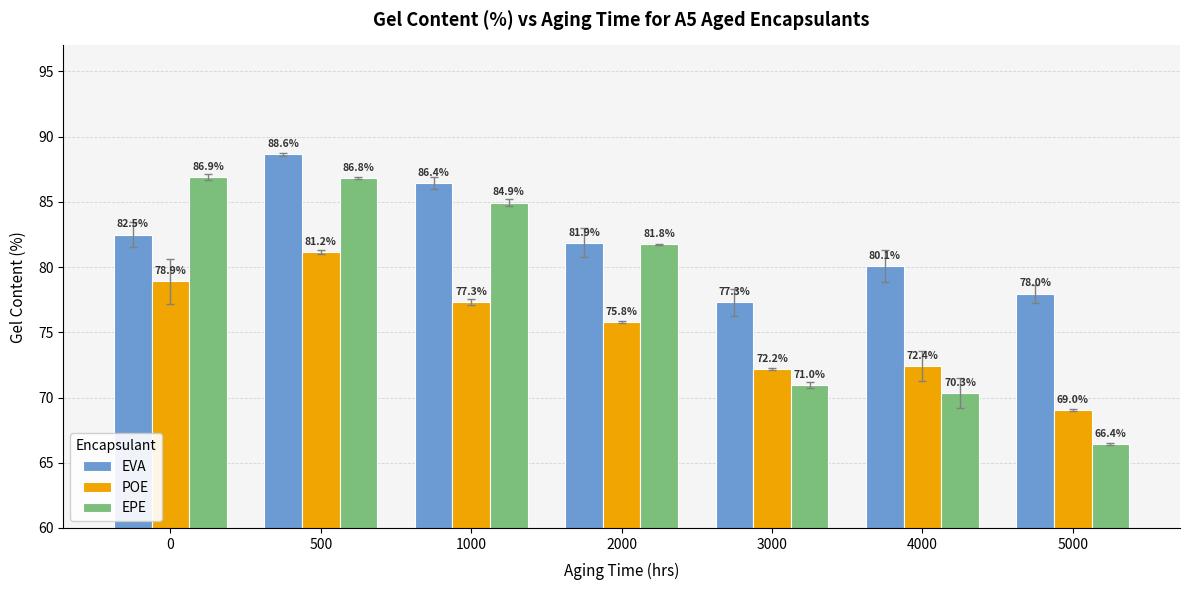

At how many categories does at least one series exceed 88?

1